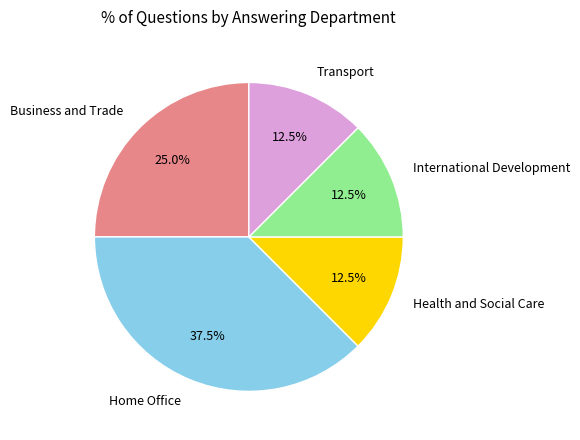

How many segments does this pie chart have?

5